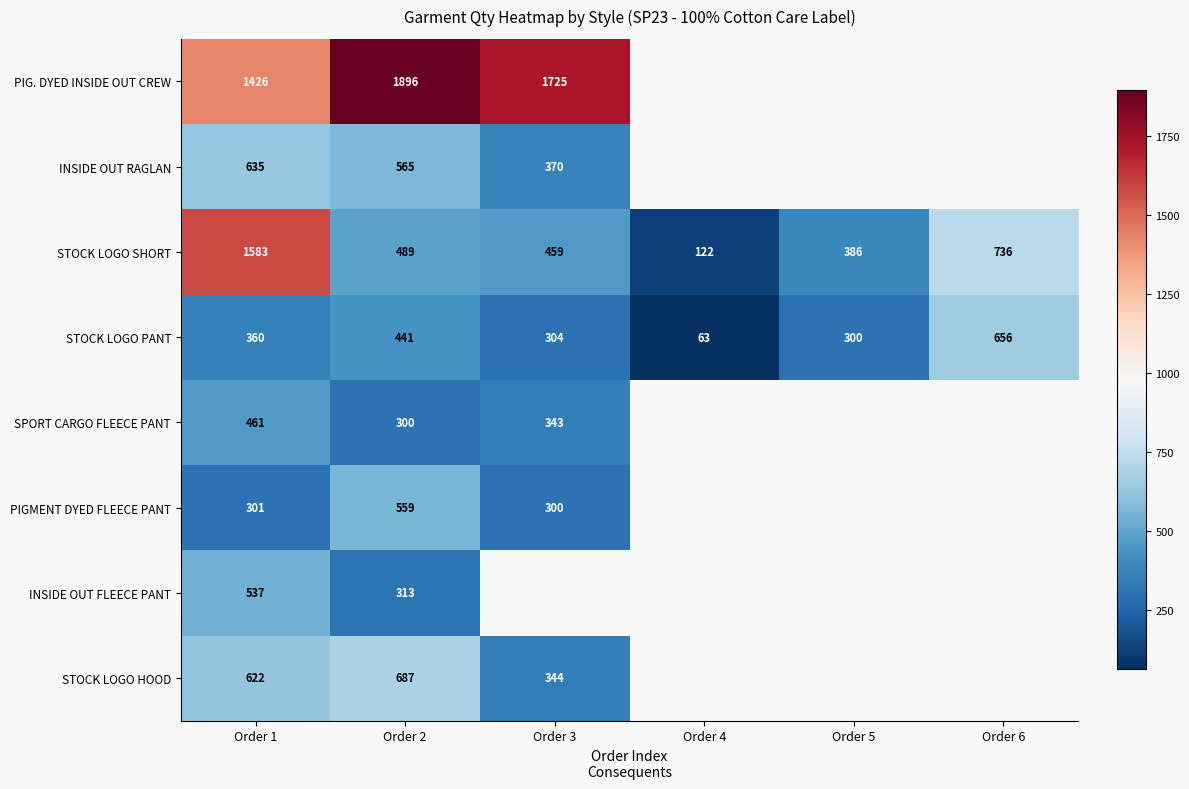

What is the maximum value shown in the chart?

1896.0